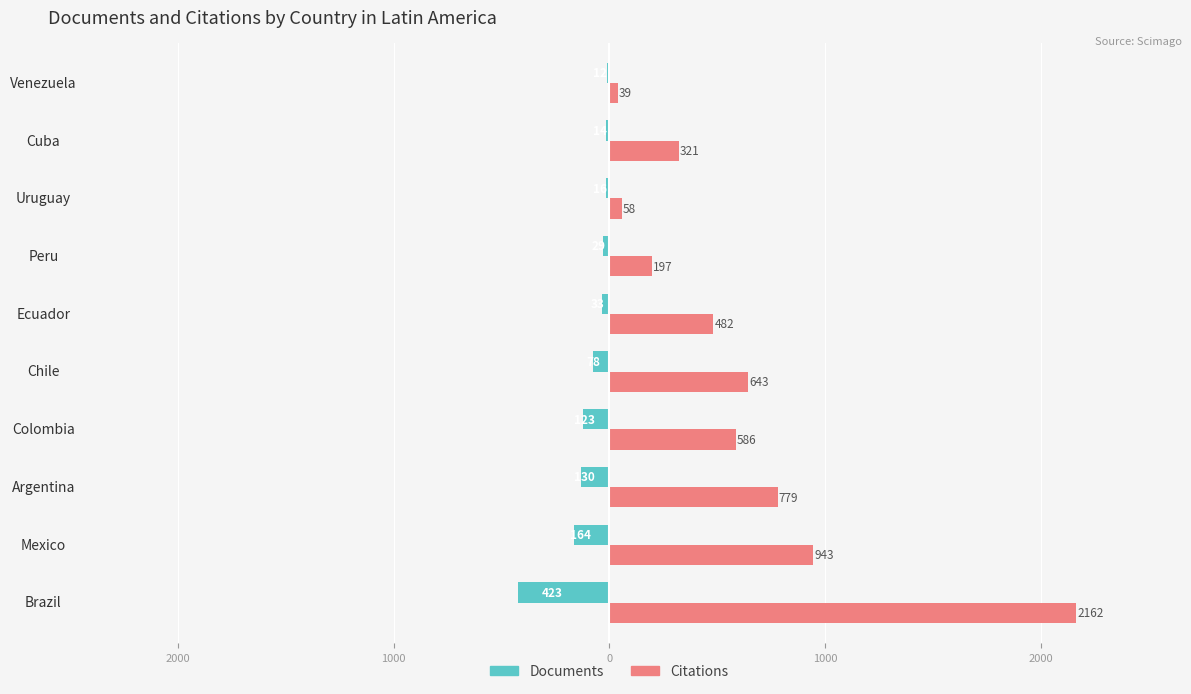

Which series has the largest range (max minus min)?

Citations